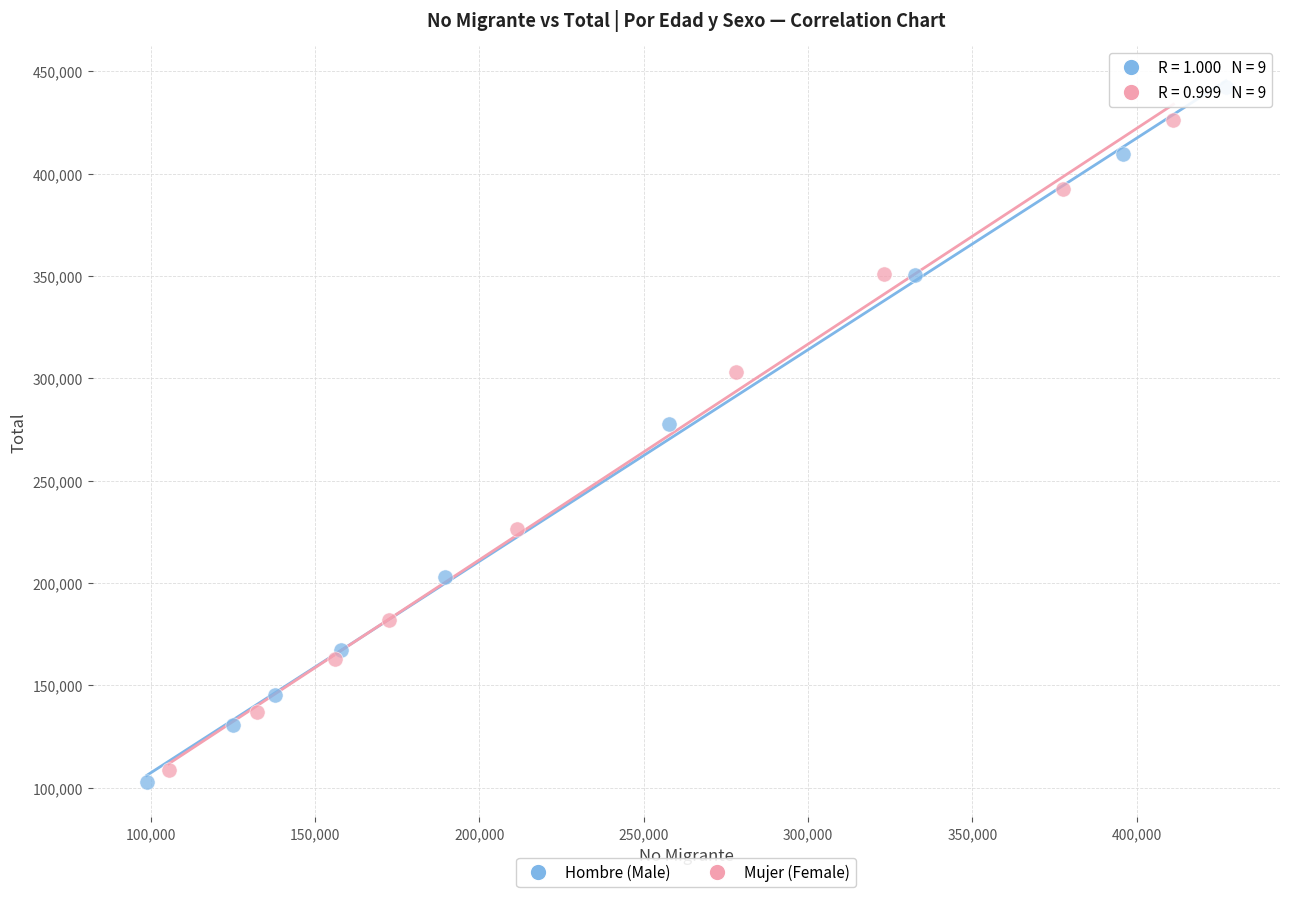

Which series has the widest spread of Y values?

Hombre (Male)